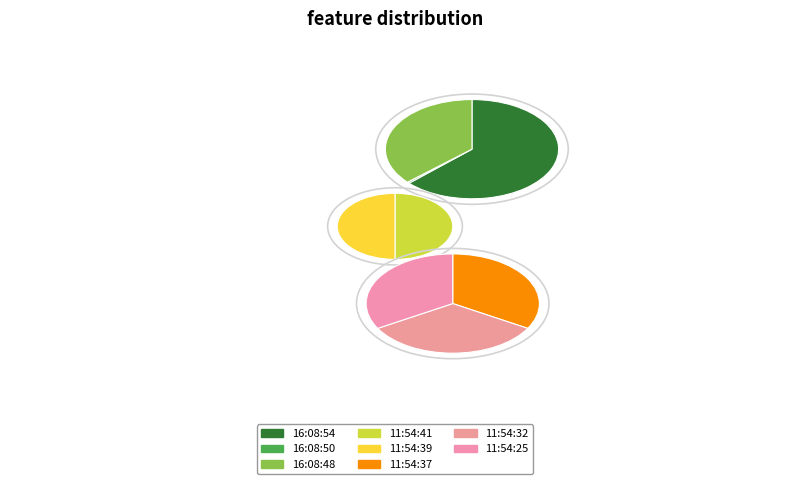

Approximately how many times larger is the value at 11:54:32 compared to 11:54:41?

1.0